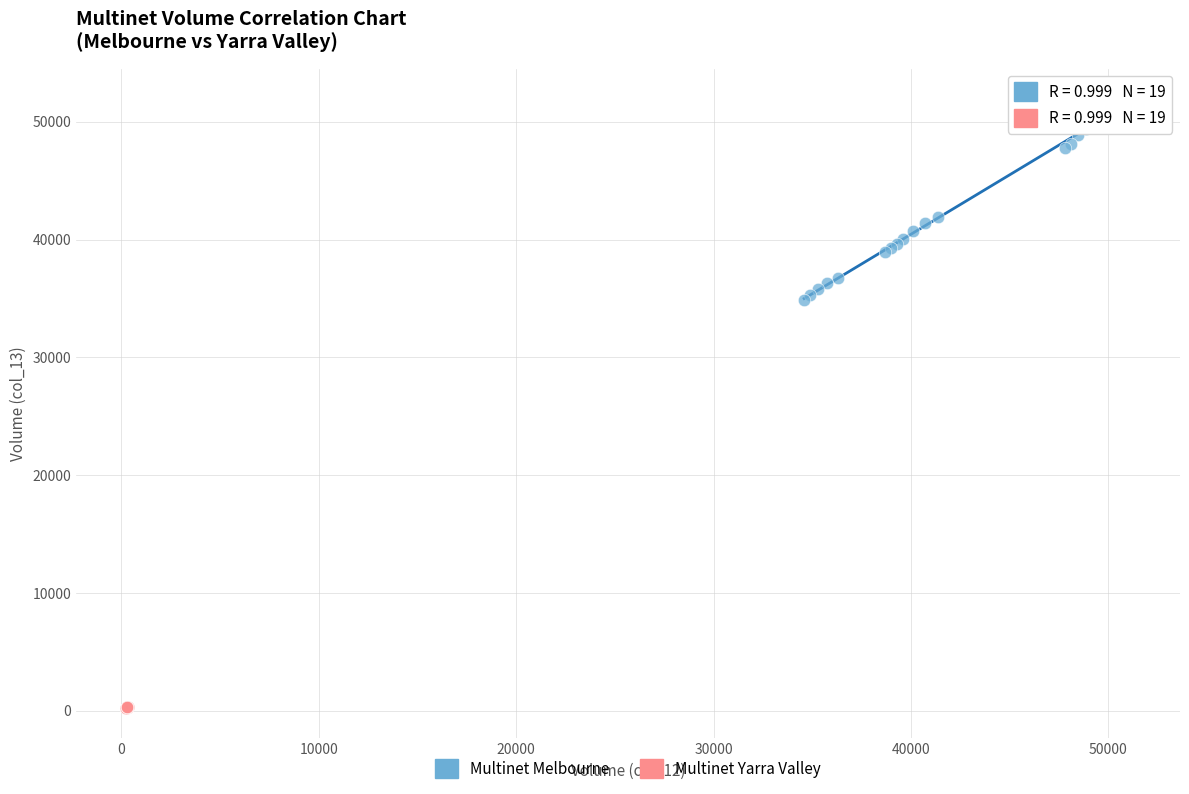

Which series has the widest spread of Y values?

Multinet Melbourne